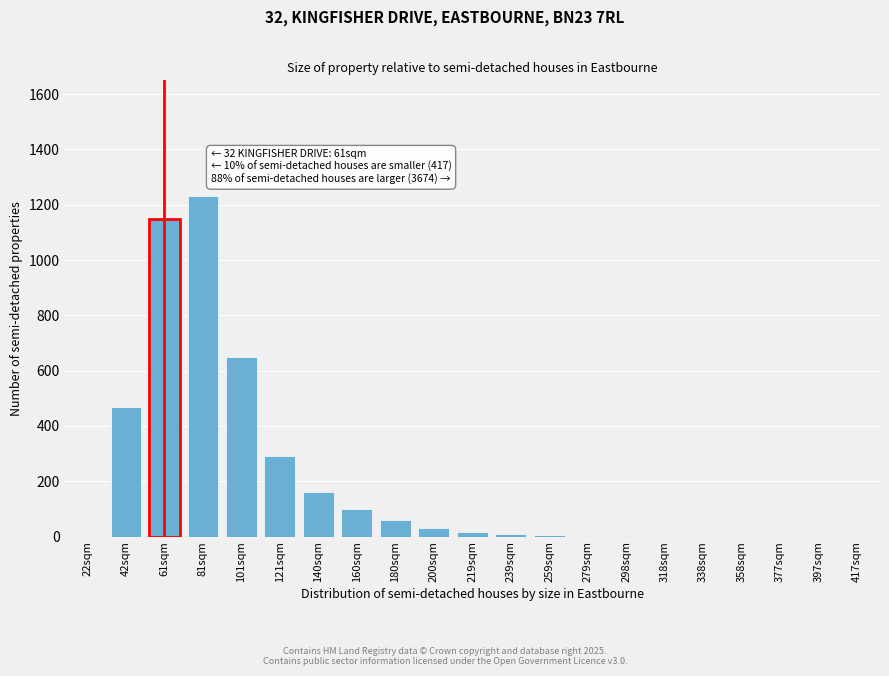

Where is the data nearest to the value 615?

101sqm